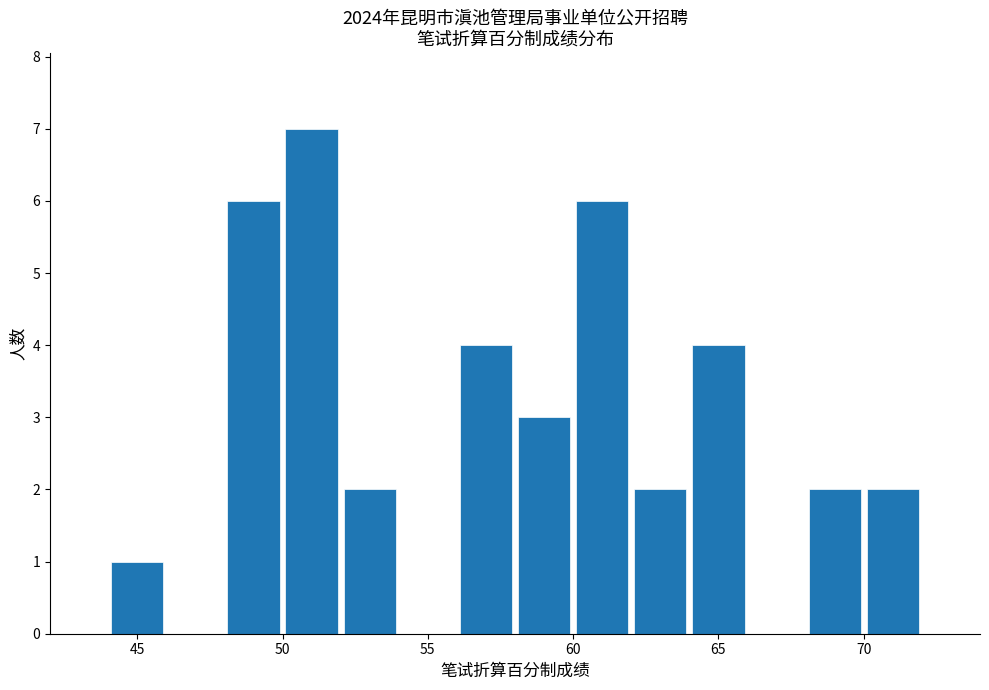

Which range on the x-axis has the tallest bar?

50 to 52